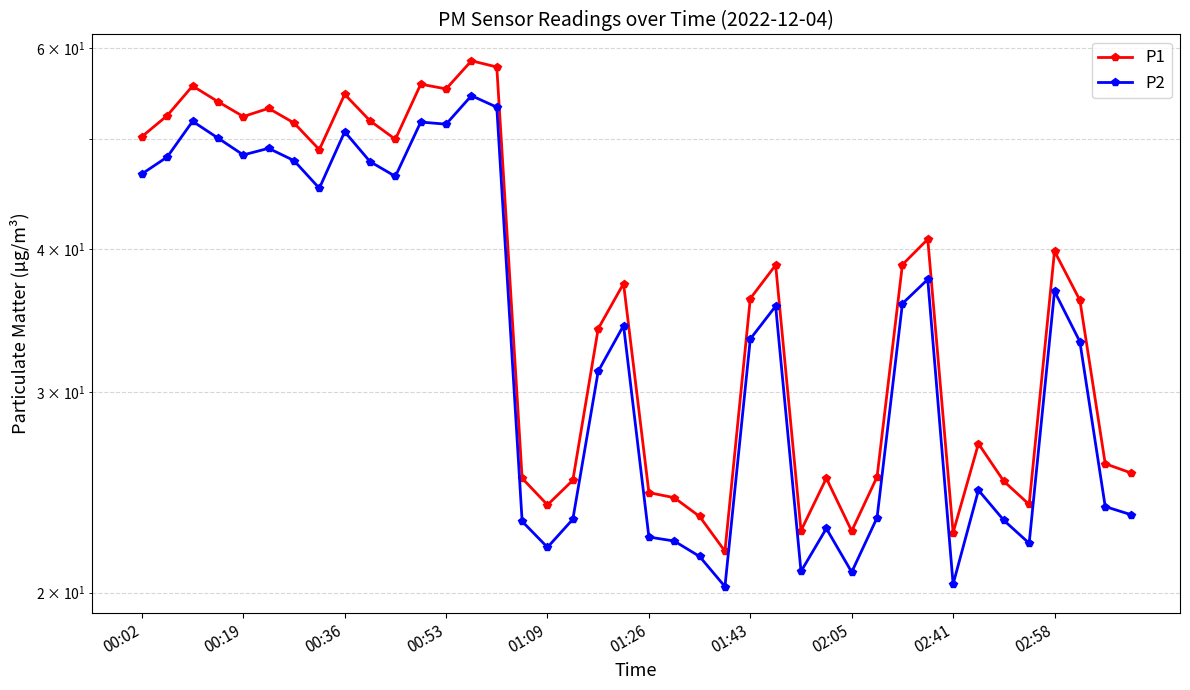

Does the chart have visible grid lines?

Yes